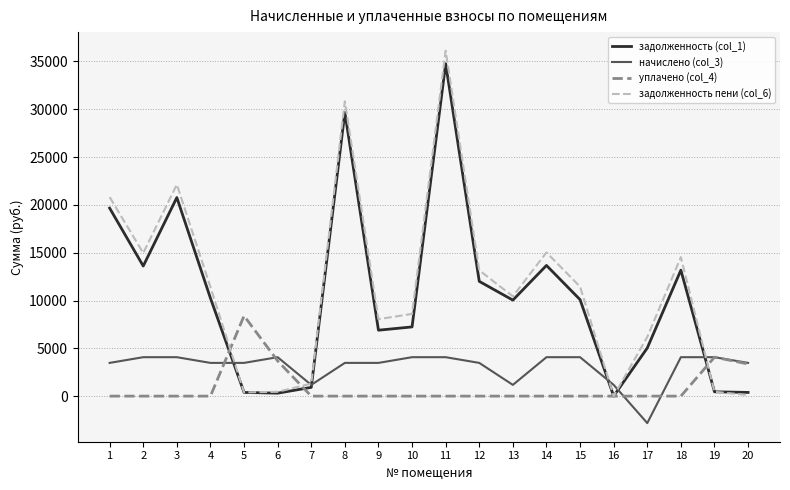

At which label does задолженность пени (col_6) reach its peak?

11